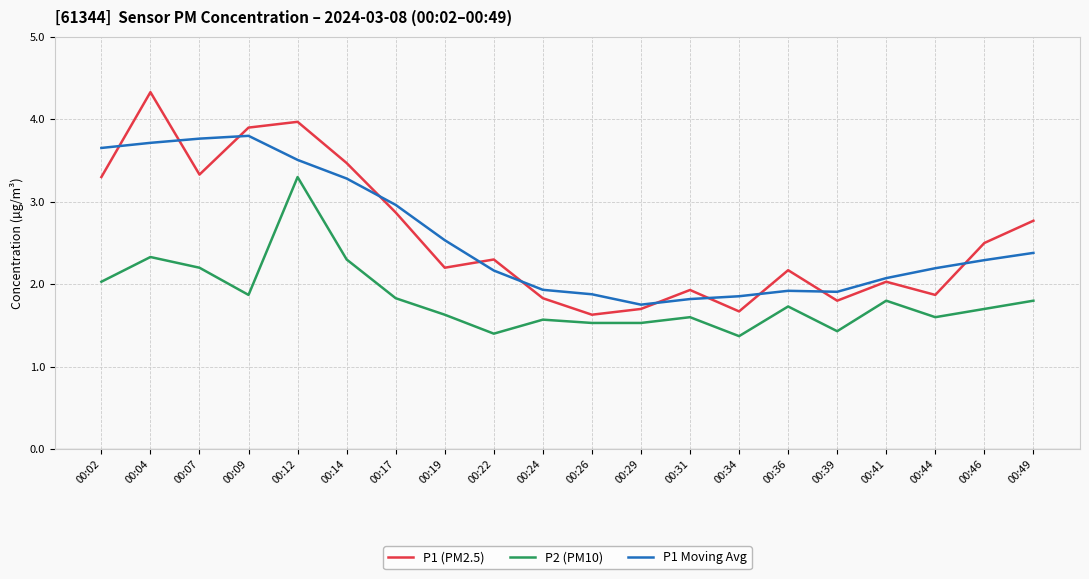

How many interior local peaks does the P1 (PM2.5) series have?

6